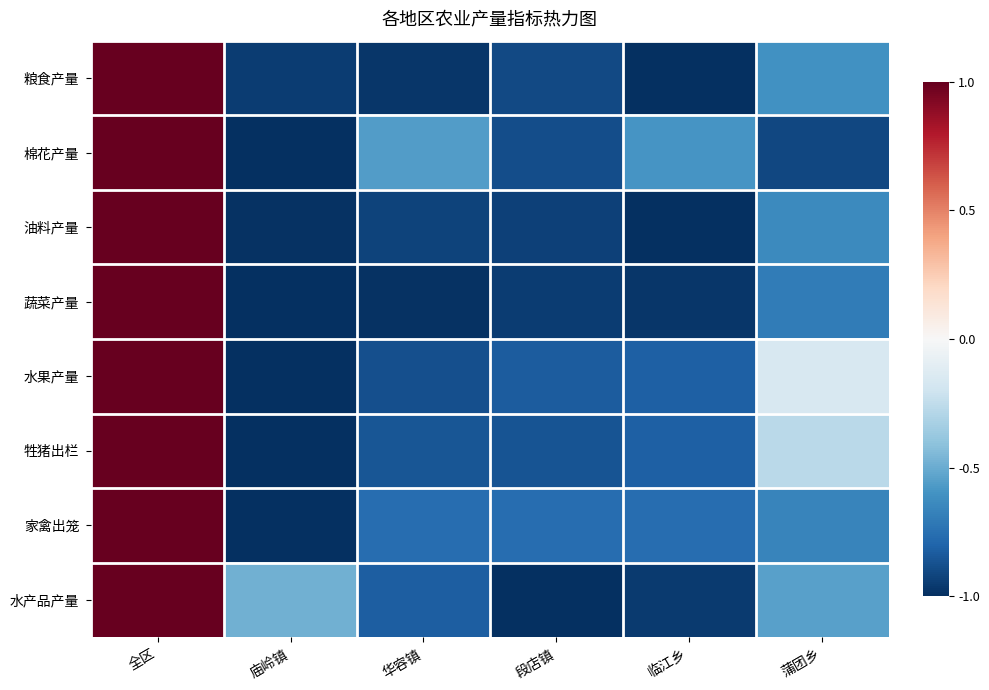

What is the spread (max minus min) of values at 庙岭镇?

0.5